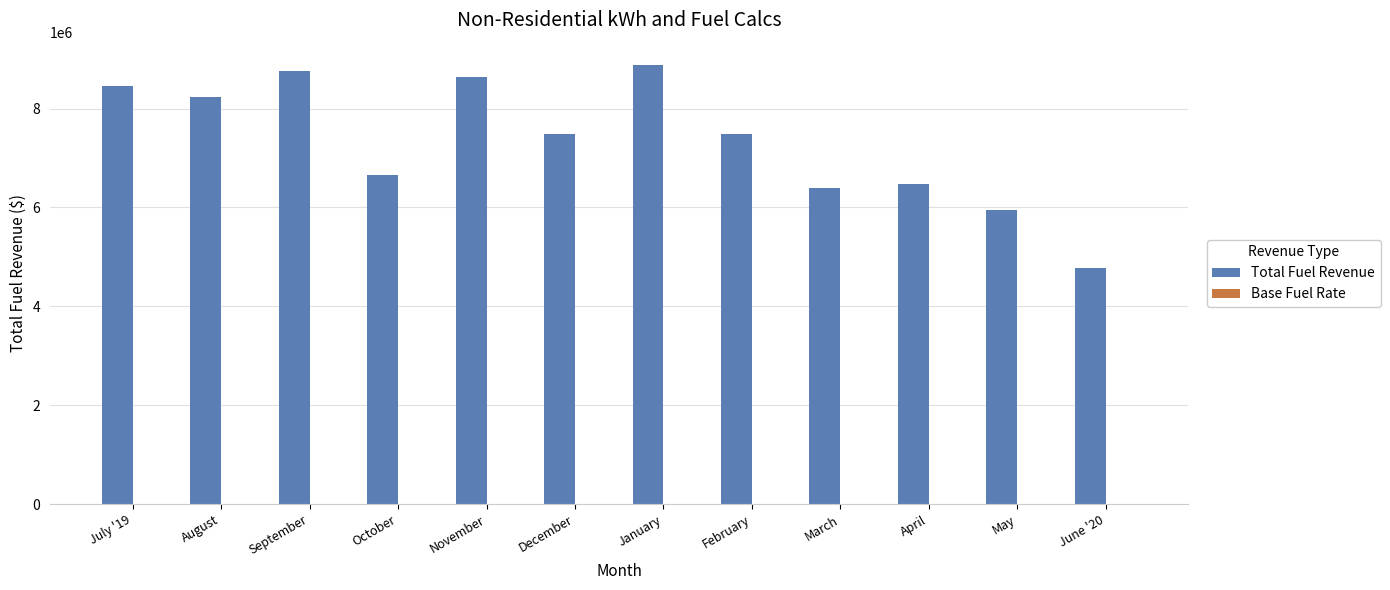

At which label does Total Fuel Revenue reach its peak?

January